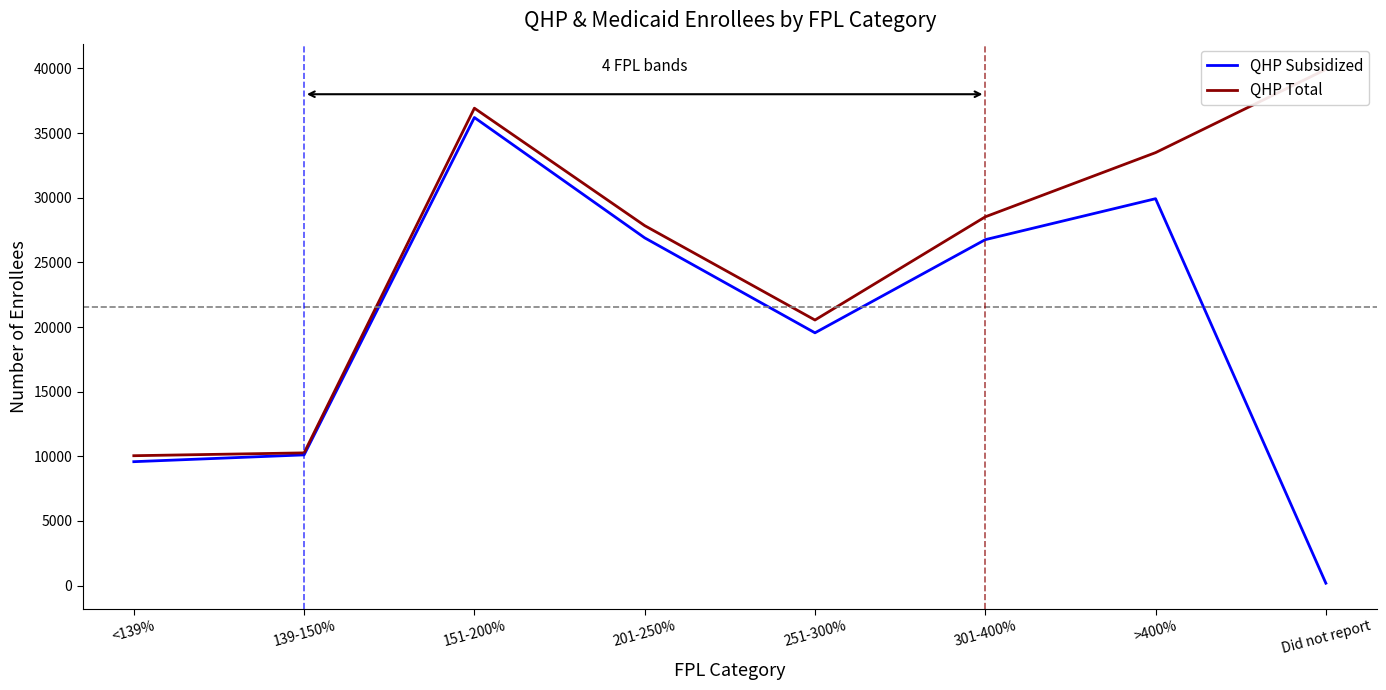

Where is the first local maximum for QHP Total?

151-200%